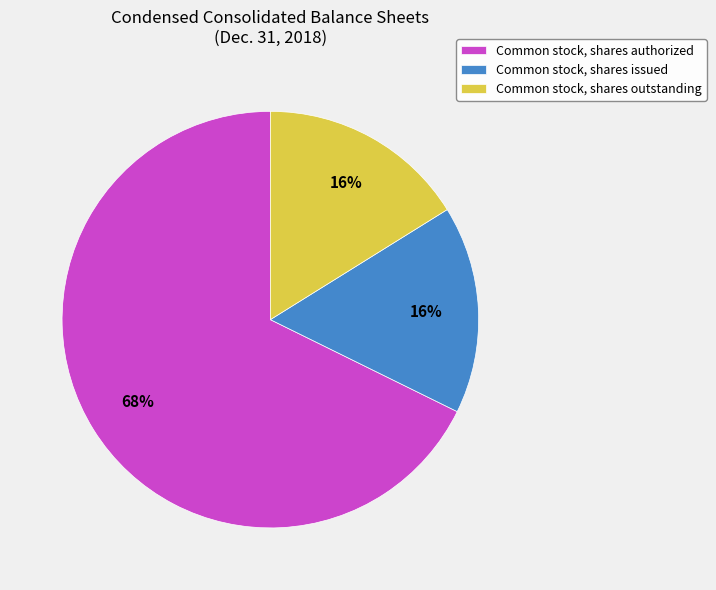

How many slices are in this pie chart?

3